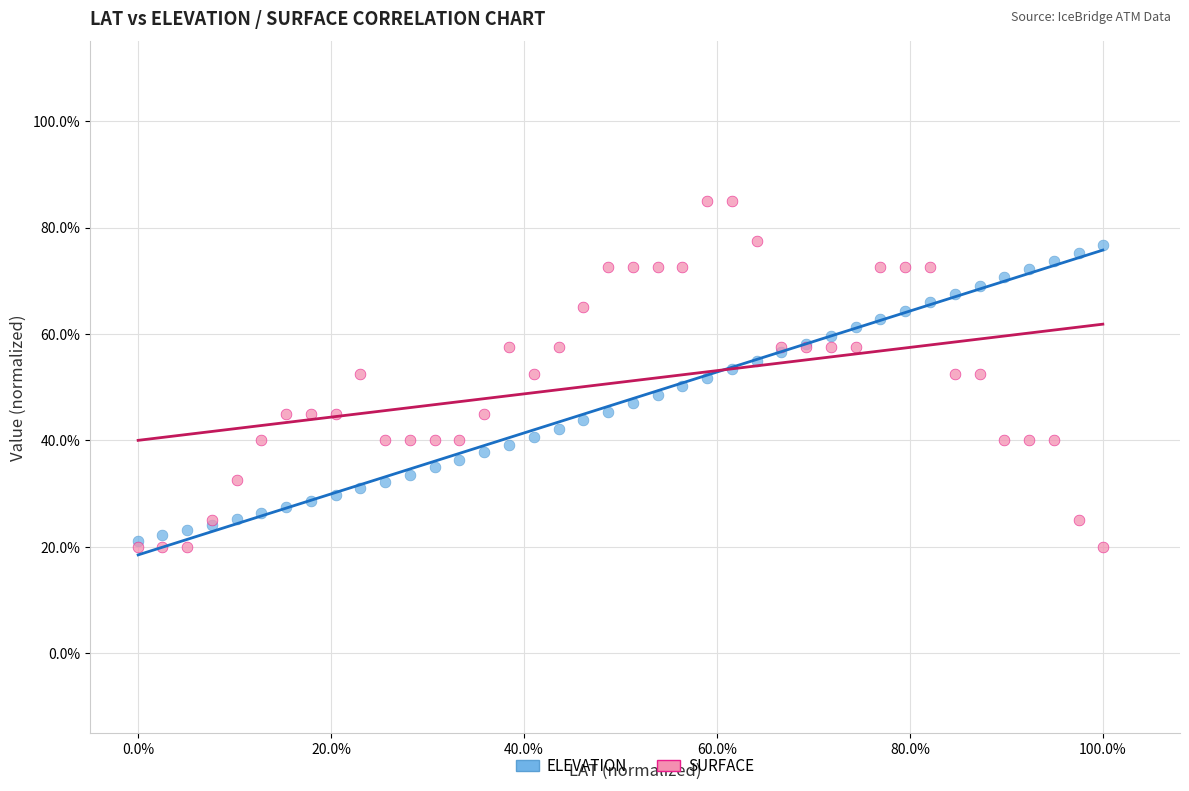

Which series contains the highest Y value?

SURFACE